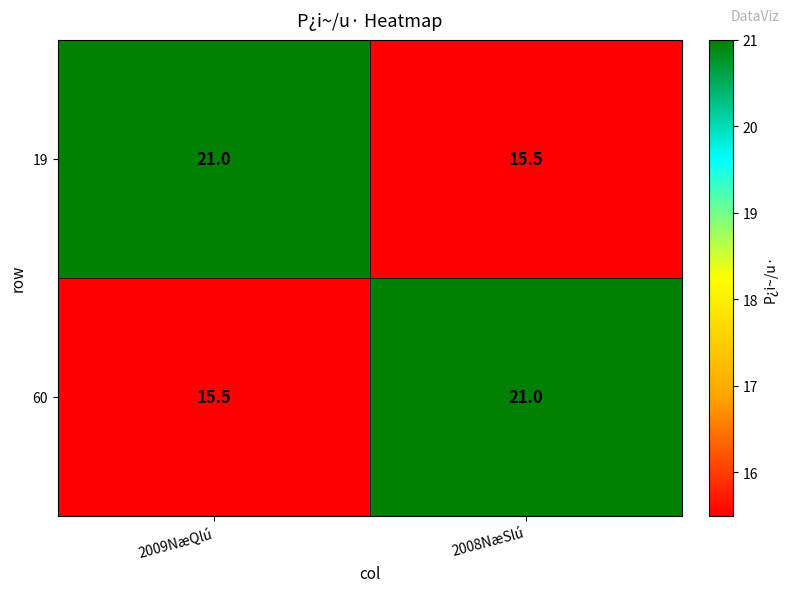

What is the smallest value displayed?

15.5